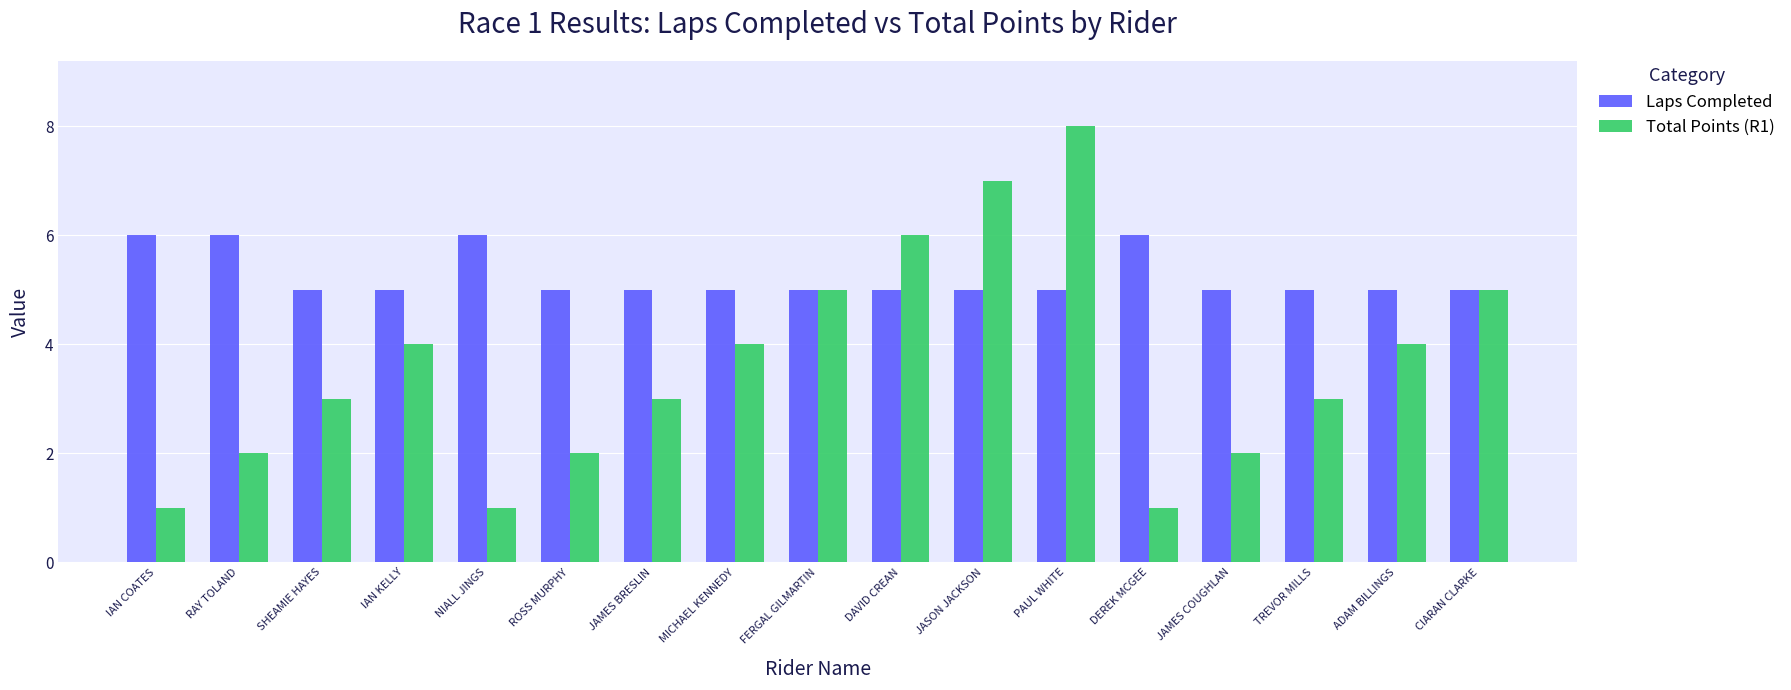

Reading left to right, extract all data points from this chart.

Laps Completed: IAN COATES=6	RAY TOLAND=6	SHEAMIE HAYES=5	IAN KELLY=5	NIALL JINGS=6	ROSS MURPHY=5	JAMES BRESLIN=5	MICHAEL KENNEDY=5	FERGAL GILMARTIN=5	DAVID CREAN=5	JASON JACKSON=5	PAUL WHITE=5	DEREK MCGEE=6	JAMES COUGHLAN=5	TREVOR MILLS=5	ADAM BILLINGS=5	CIARAN CLARKE=5
Total Points (R1): IAN COATES=1	RAY TOLAND=2	SHEAMIE HAYES=3	IAN KELLY=4	NIALL JINGS=1	ROSS MURPHY=2	JAMES BRESLIN=3	MICHAEL KENNEDY=4	FERGAL GILMARTIN=5	DAVID CREAN=6	JASON JACKSON=7	PAUL WHITE=8	DEREK MCGEE=1	JAMES COUGHLAN=2	TREVOR MILLS=3	ADAM BILLINGS=4	CIARAN CLARKE=5